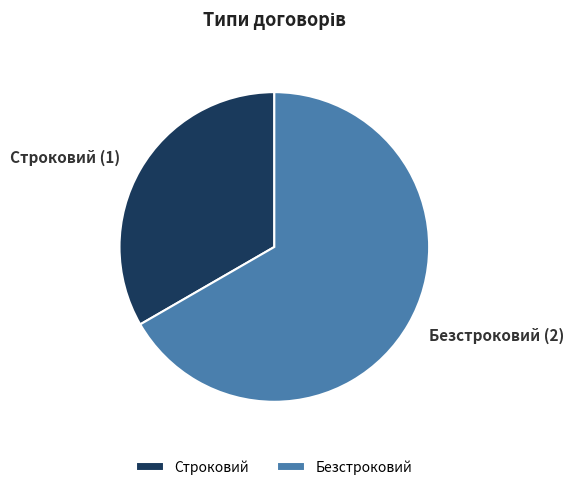

Does any single category account for the majority?

Yes